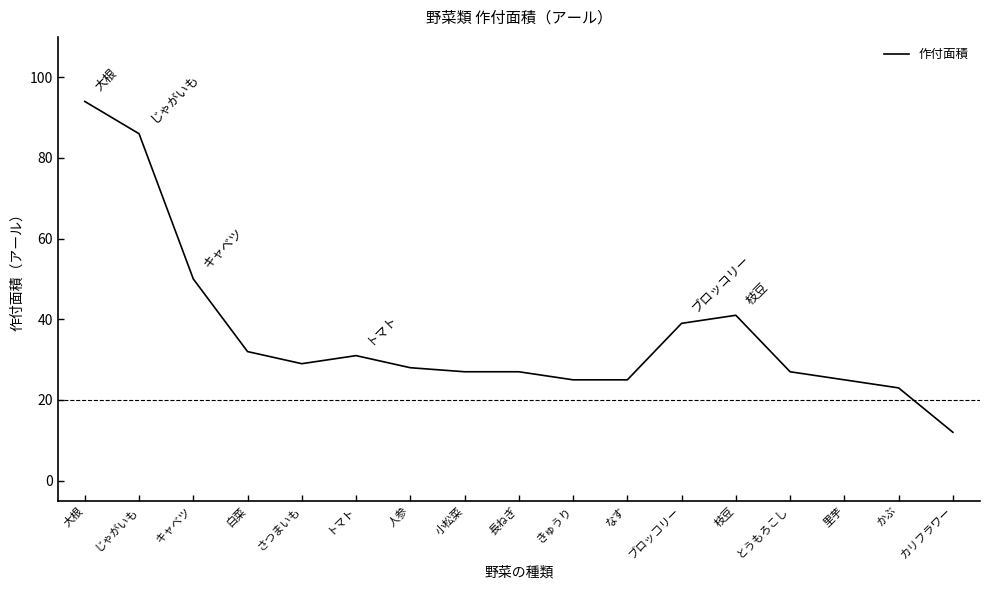

What is the smallest value displayed?

12